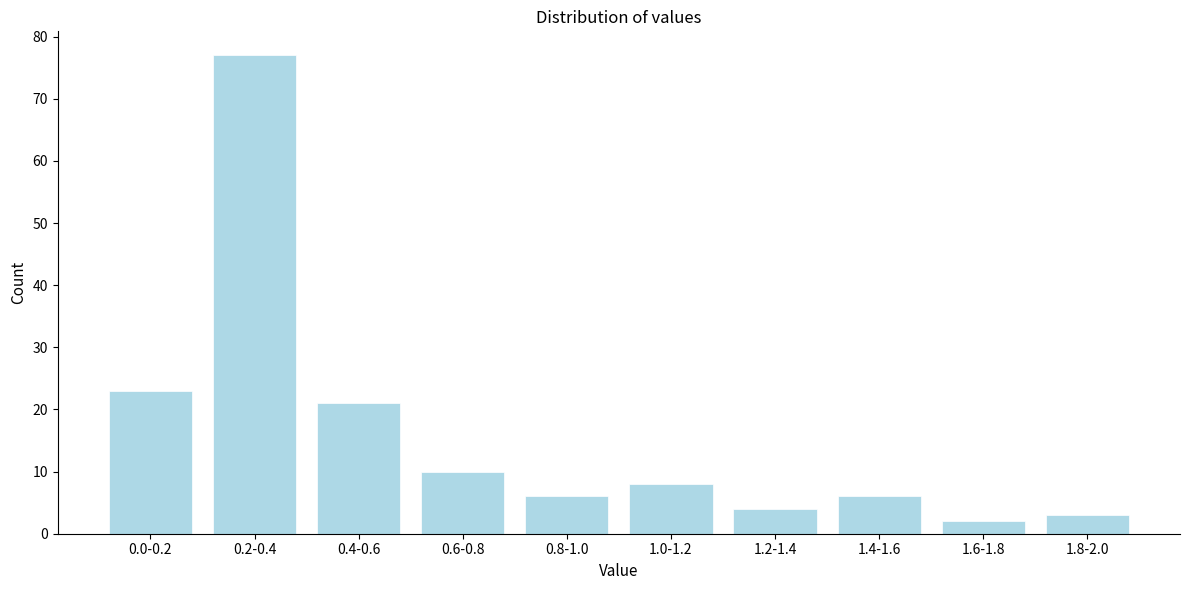

Reading right to left, extract all data points from this chart.

3	2	6	4	8	6	10	21	77	23